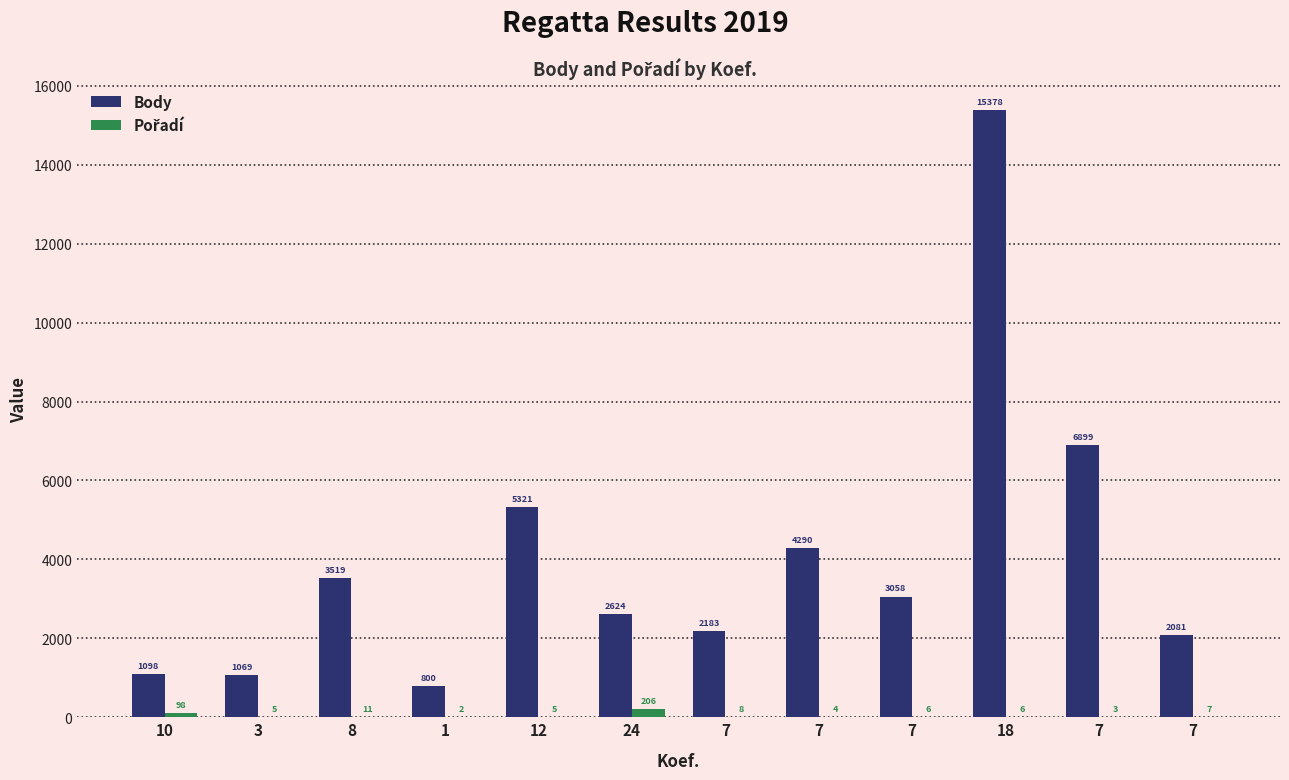

What is the highest value of the Body series?

15378